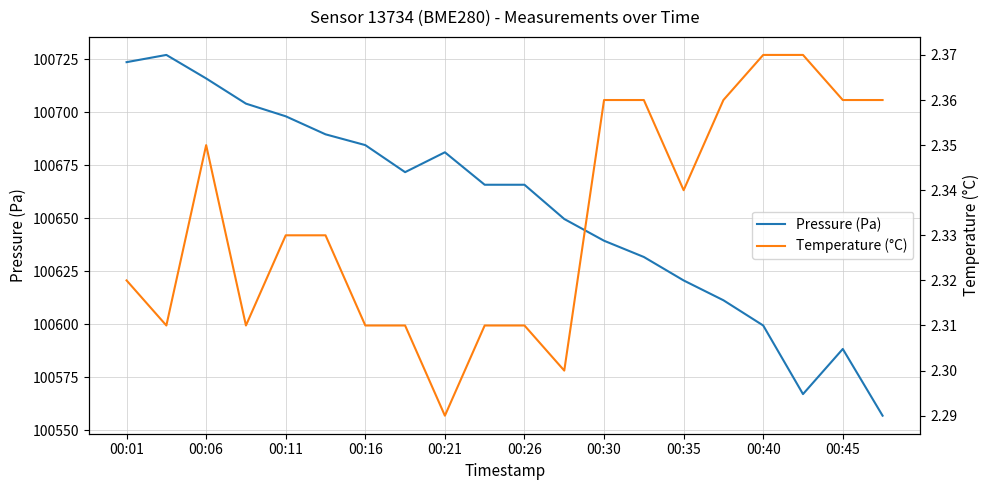

What is the lowest value of the Pressure (Pa) series?

100556.9